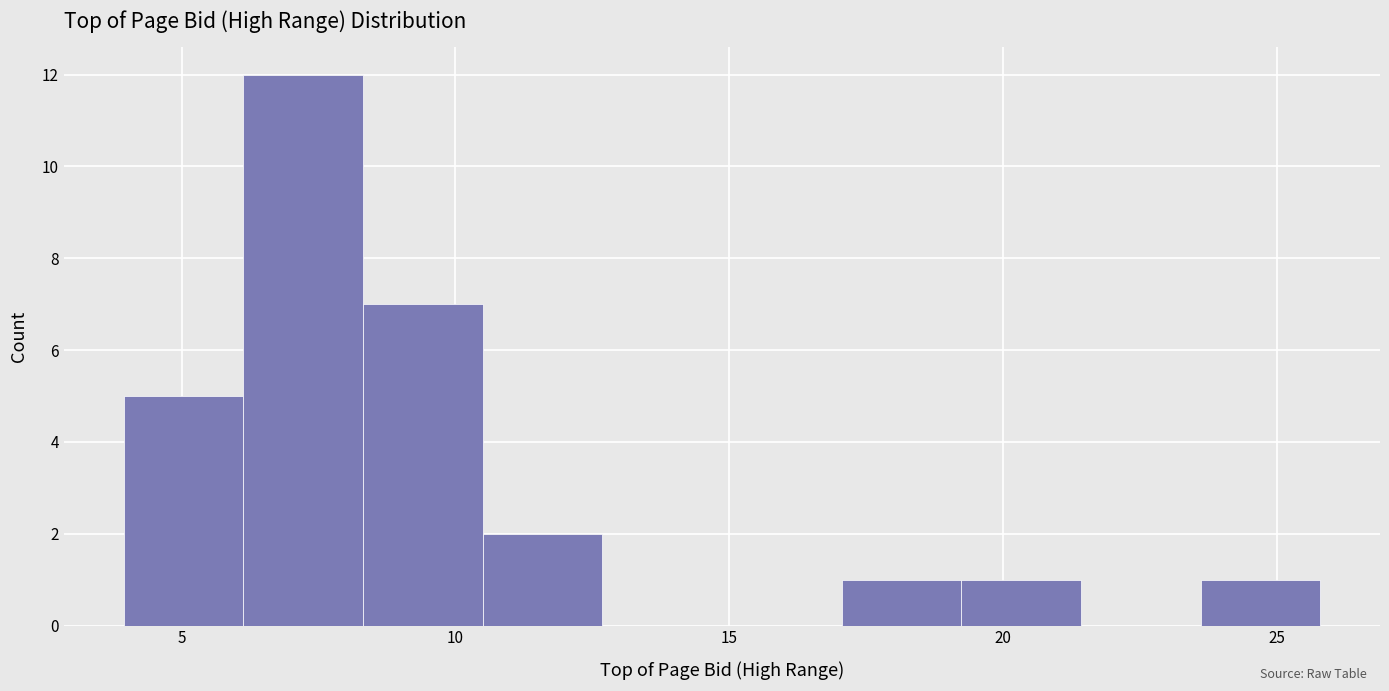

Reading left to right, list every bar in this chart as the range it spans on the x-axis followed by its height. Neither the bar edges nor the heights are printed on the chart, so give them approximately, as read against the axes.

4.0 to 6.0: 5
6.0 to 8.5: 12
8.5 to 10.5: 7
10.5 to 12.5: 2
12.5 to 15.0: 0
15.0 to 17.0: 0
17.0 to 19.0: 1
19.0 to 21.5: 1
21.5 to 23.5: 0
23.5 to 26.0: 1